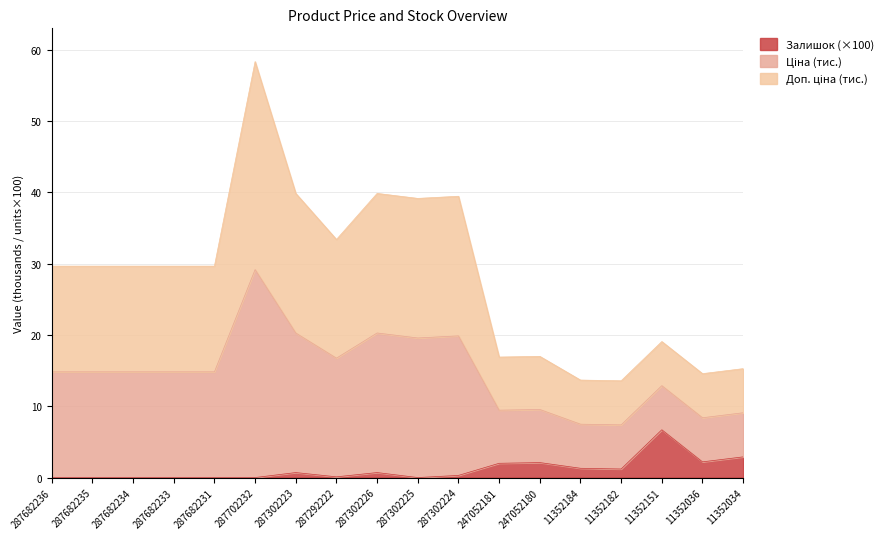

At which category does Залишок reach its first local valley?

287292222